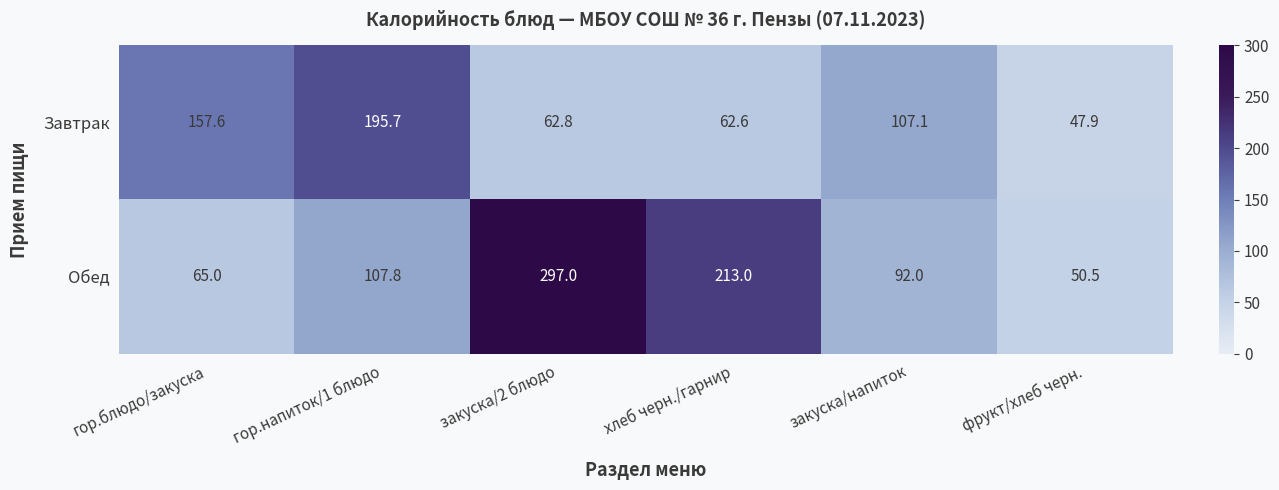

Between закуска/напиток and фрукт/хлеб черн., which series saw the biggest shift?

Завтрак